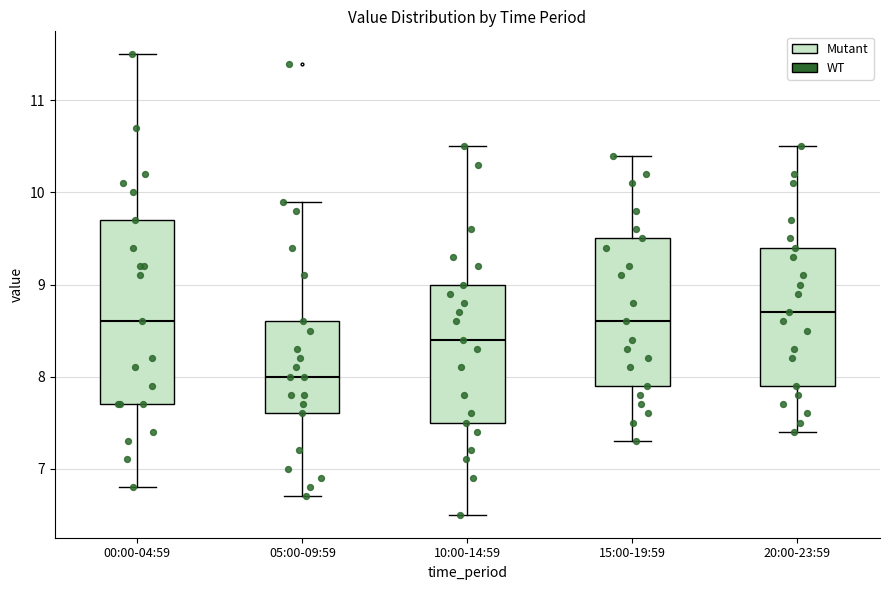

Which box has the lowest median line?

05:00-09:59